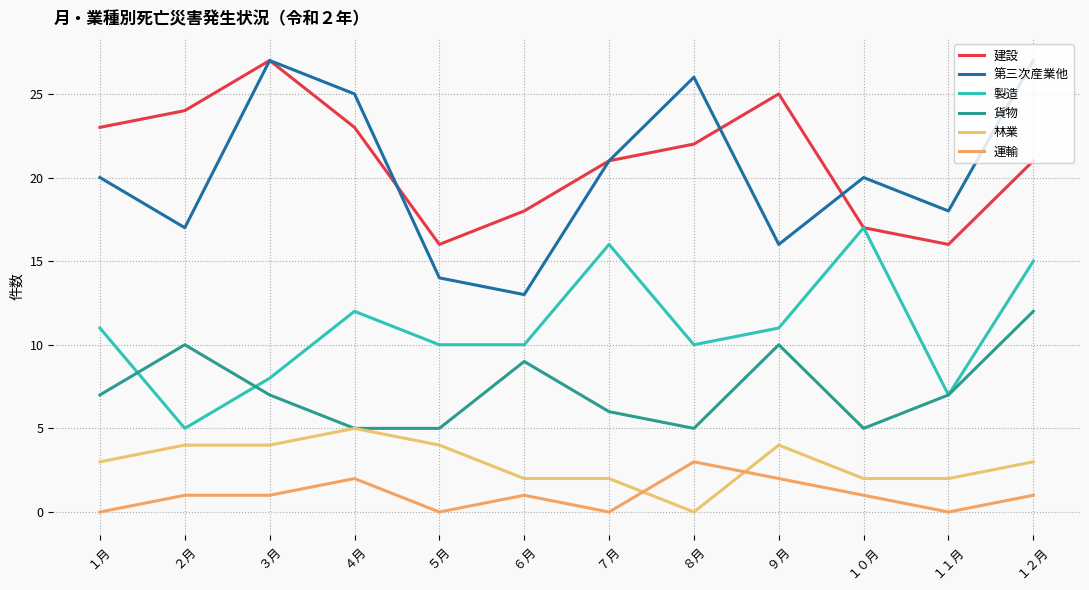

Reading left to right, extract all data points from this chart.

建設: １月=23	２月=24	３月=27	４月=23	５月=16	６月=18	７月=21	８月=22	９月=25	１０月=17	１１月=16	１２月=21
第三次産業他: １月=20	２月=17	３月=27	４月=25	５月=14	６月=13	７月=21	８月=26	９月=16	１０月=20	１１月=18	１２月=27
製造: １月=11	２月=5	３月=8	４月=12	５月=10	６月=10	７月=16	８月=10	９月=11	１０月=17	１１月=7	１２月=15
貨物: １月=7	２月=10	３月=7	４月=5	５月=5	６月=9	７月=6	８月=5	９月=10	１０月=5	１１月=7	１２月=12
林業: １月=3	２月=4	３月=4	４月=5	５月=4	６月=2	７月=2	８月=0	９月=4	１０月=2	１１月=2	１２月=3
運輸: １月=0	２月=1	３月=1	４月=2	５月=0	６月=1	７月=0	８月=3	９月=2	１０月=1	１１月=0	１２月=1